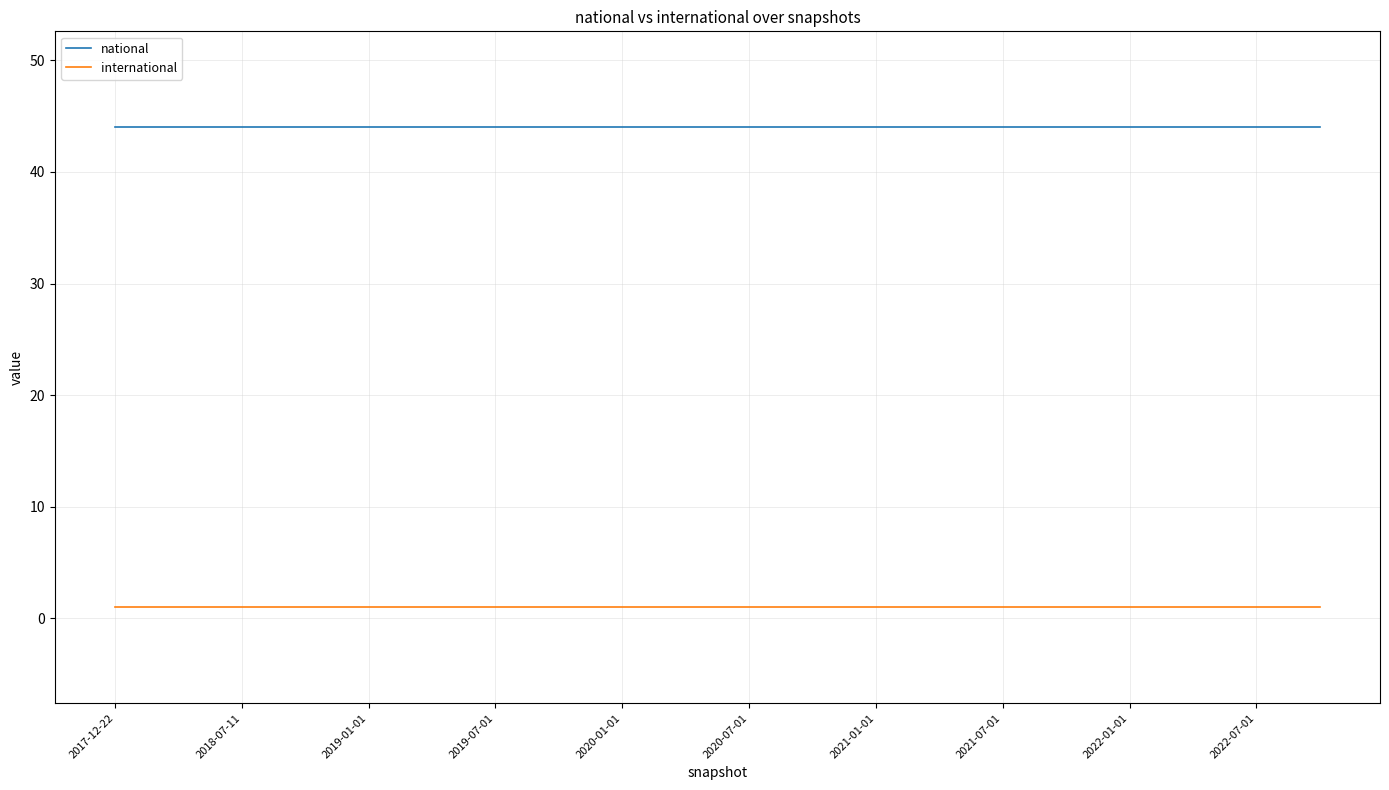

How many lines are shown in the chart?

2